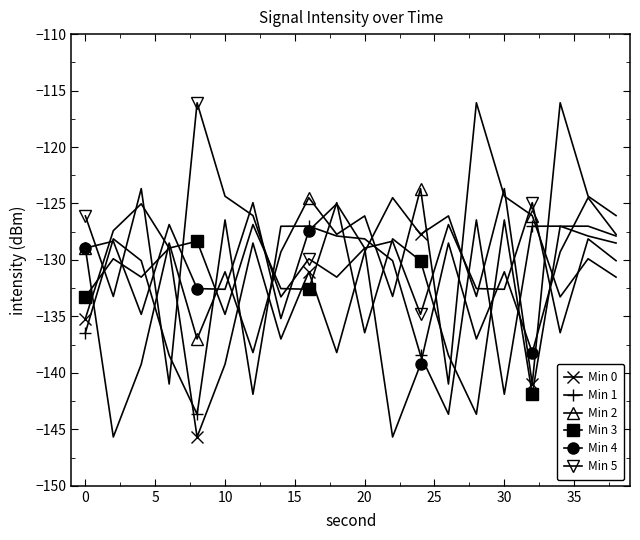

True or false: Min 1 has more than 2 interior local peaks.

True